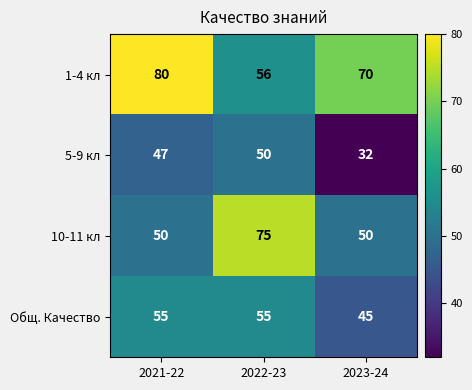

Reading left to right, list all the values displayed in this chart.

1-4 кл: 80	56	70
5-9 кл: 47	50	32
10-11 кл: 50	75	50
Общ. Качество: 55	55	45